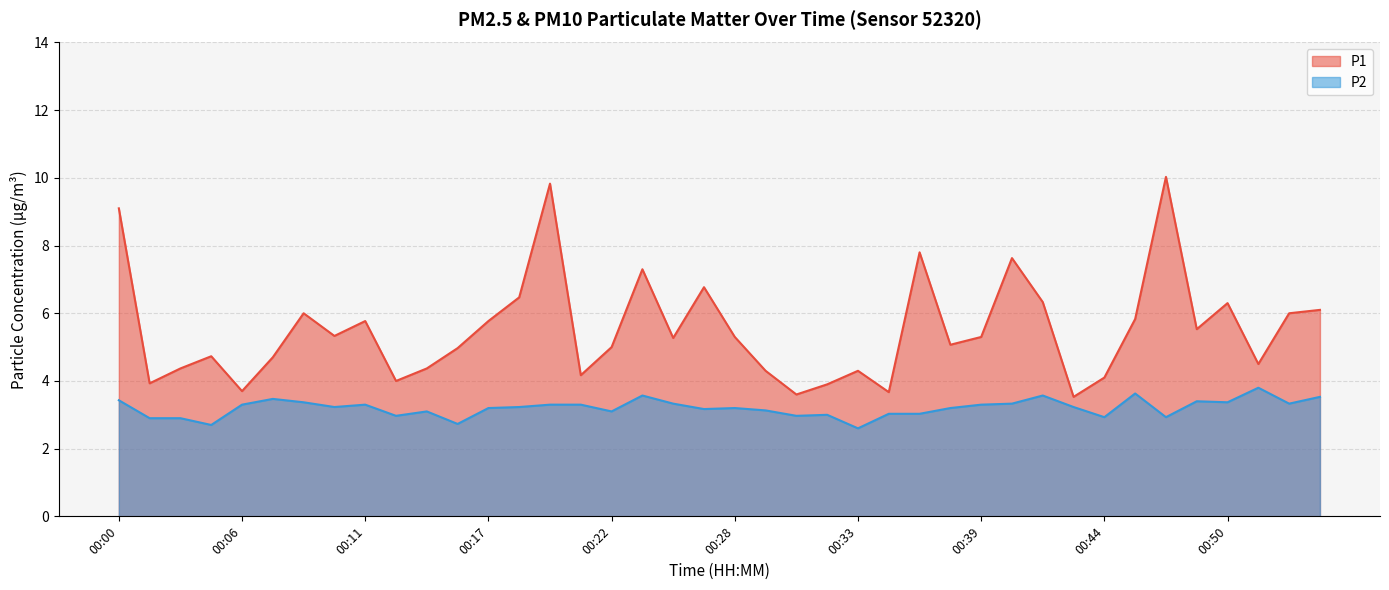

Which series has the largest range (max minus min)?

P1